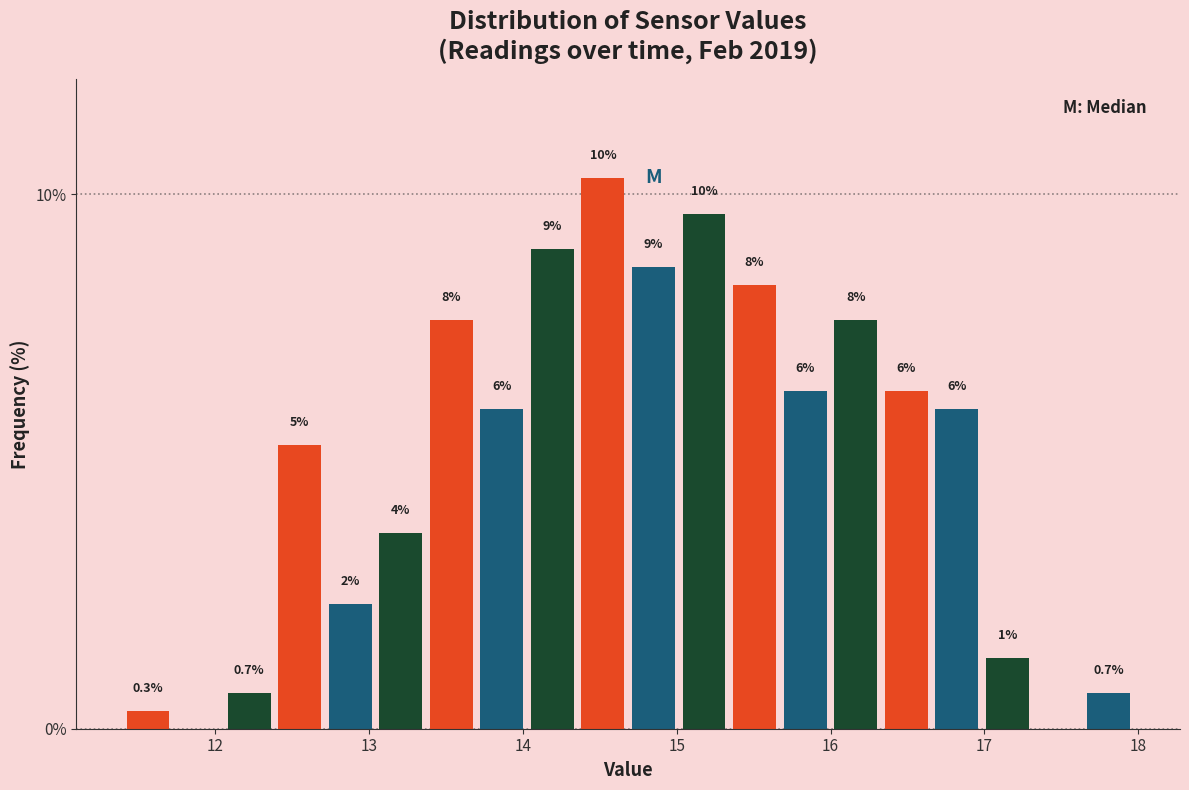

Around what value on the x-axis is the tallest bar? Give the approximate position of its centre, as read against the axis.

14.5